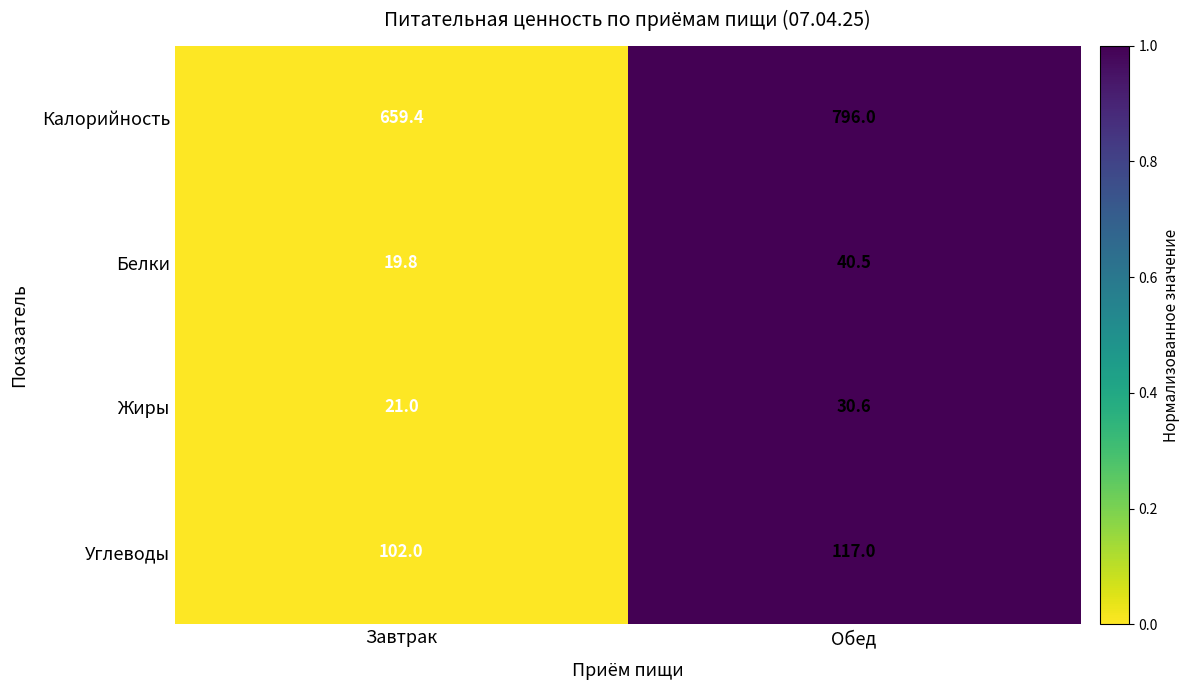

Reading right to left, extract all data points from this chart.

Калорийность: Обед=796.0	Завтрак=659.4
Белки: Обед=40.5	Завтрак=19.8
Жиры: Обед=30.6	Завтрак=21.0
Углеводы: Обед=117.0	Завтрак=102.0